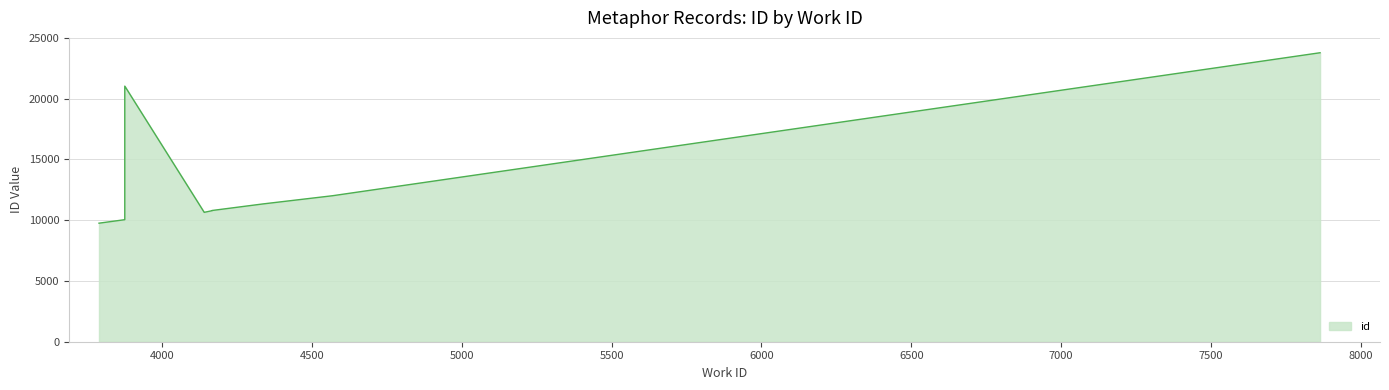

Count the number of categories in the chart.

10